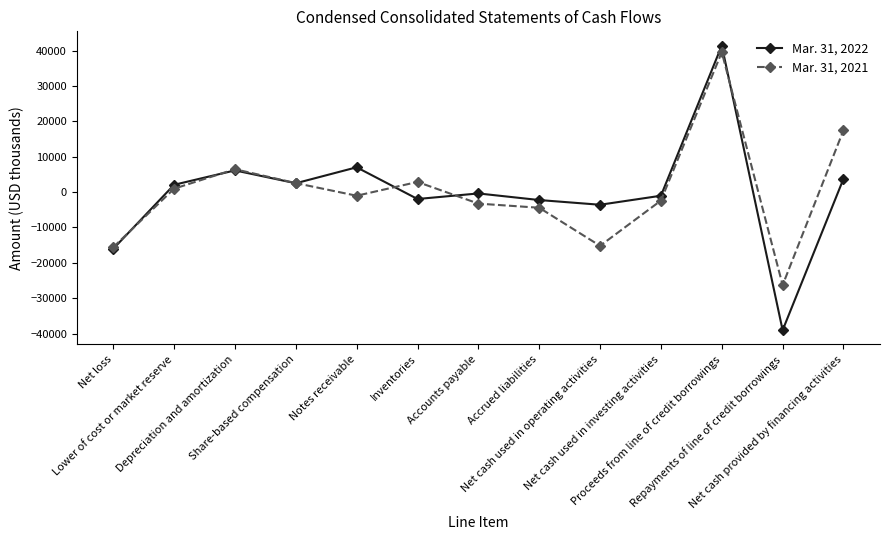

What is the maximum value shown in the chart?

41395